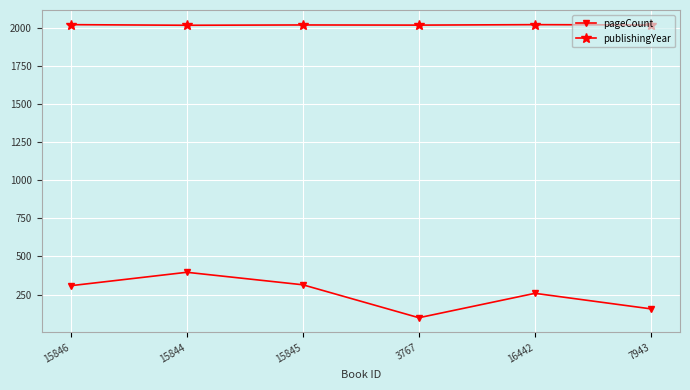

Does the chart have visible grid lines?

Yes